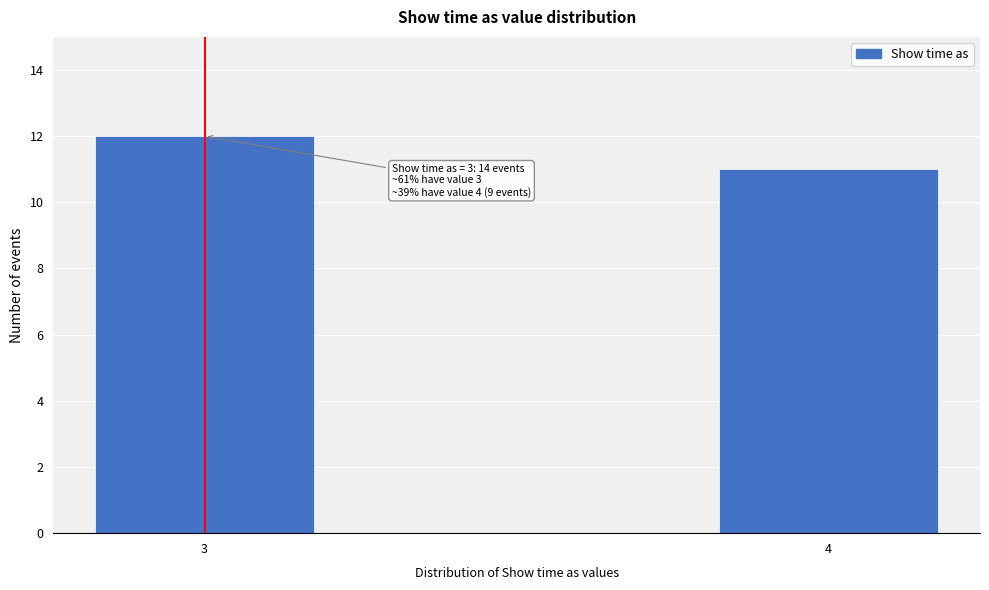

Reading left to right, transcribe all the data shown in this chart.

12	11